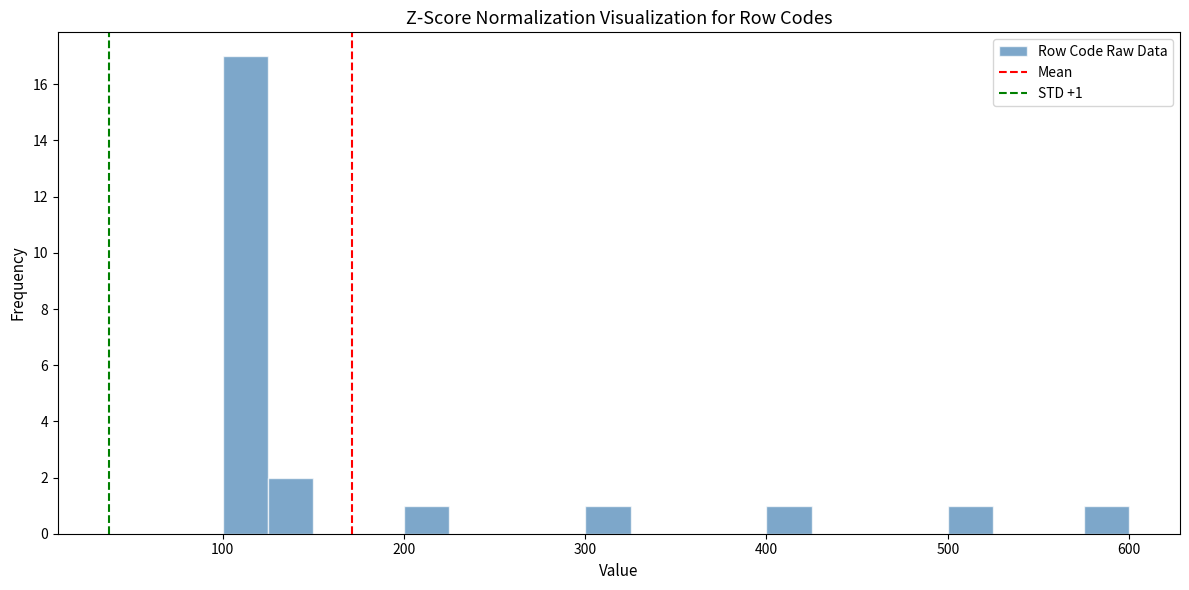

Around what value on the x-axis is the tallest bar? Give the approximate position of its centre, as read against the axis.

110